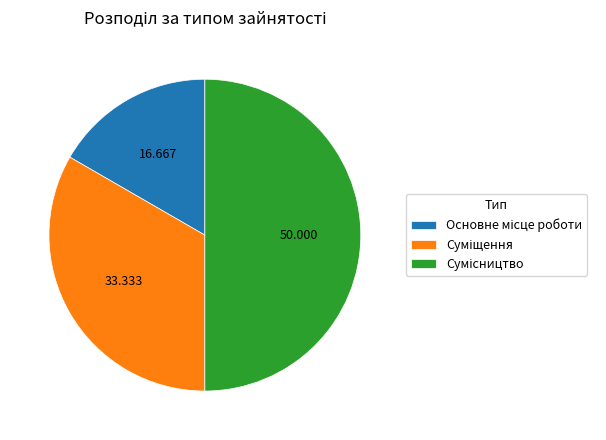

Rank the categories by value from lowest to highest.

Основне місце роботи, Суміщення, Сумісництво